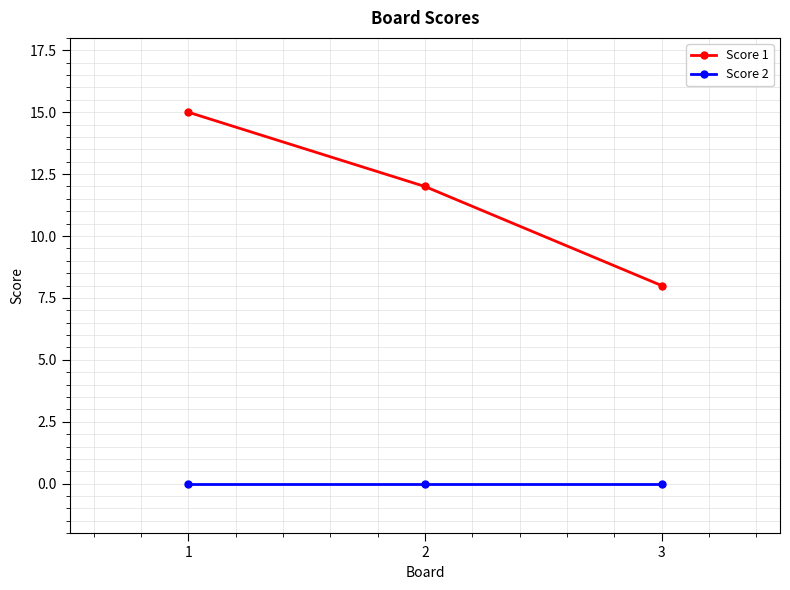

What is the sum of all Score 1 values?

35